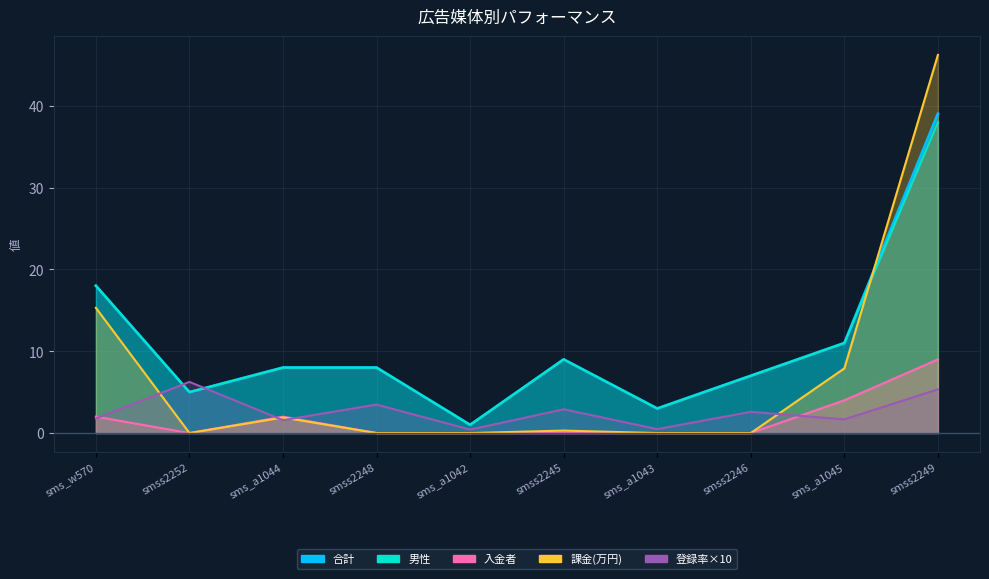

What is the value of the 課金 point at the 10th from the left?

46.2